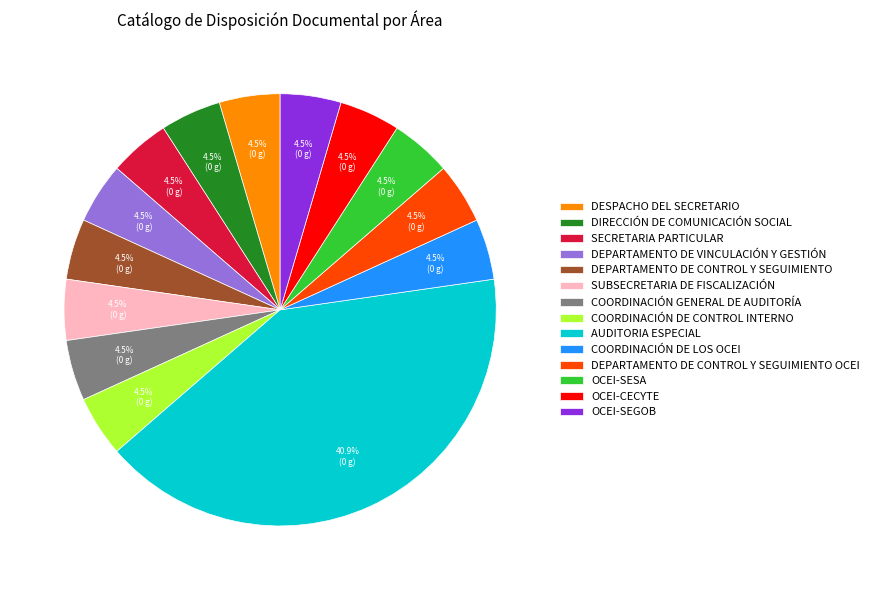

Is there any slice that represents more than half of the pie?

No